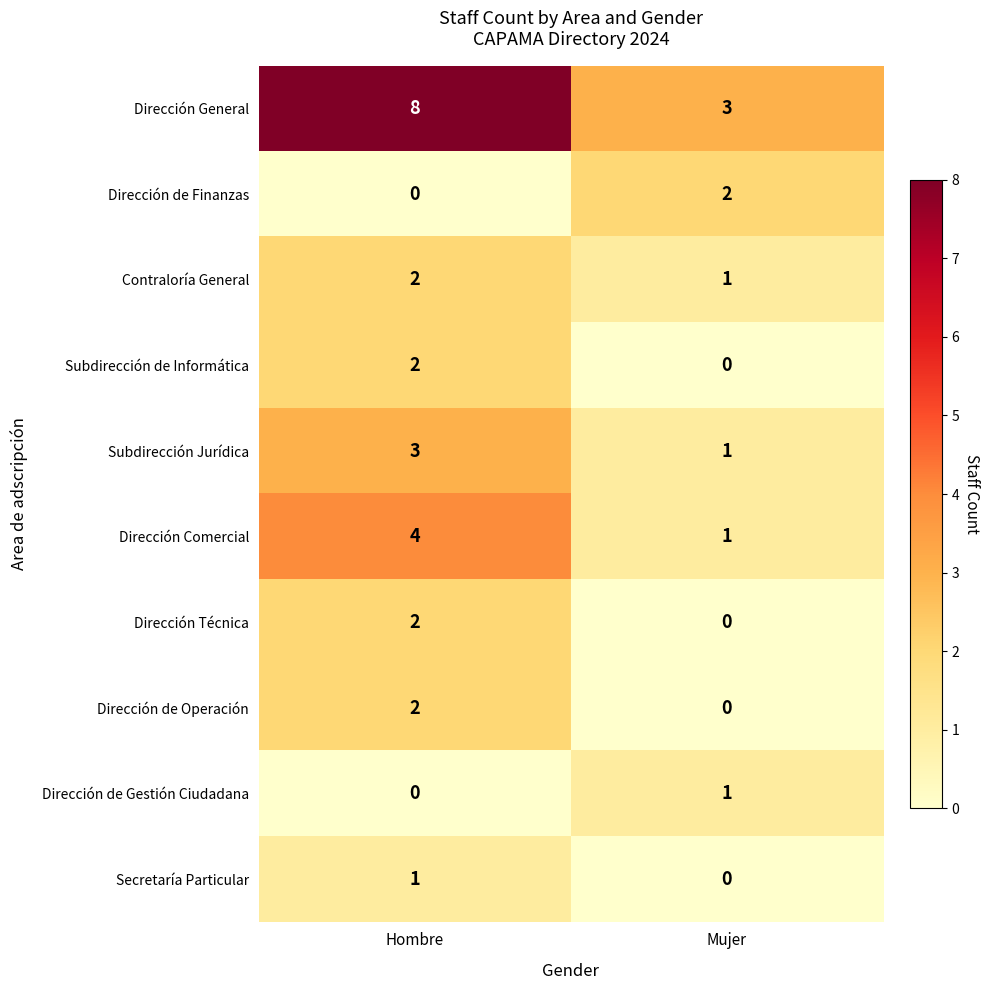

What is the sum of all Dirección General values?

11